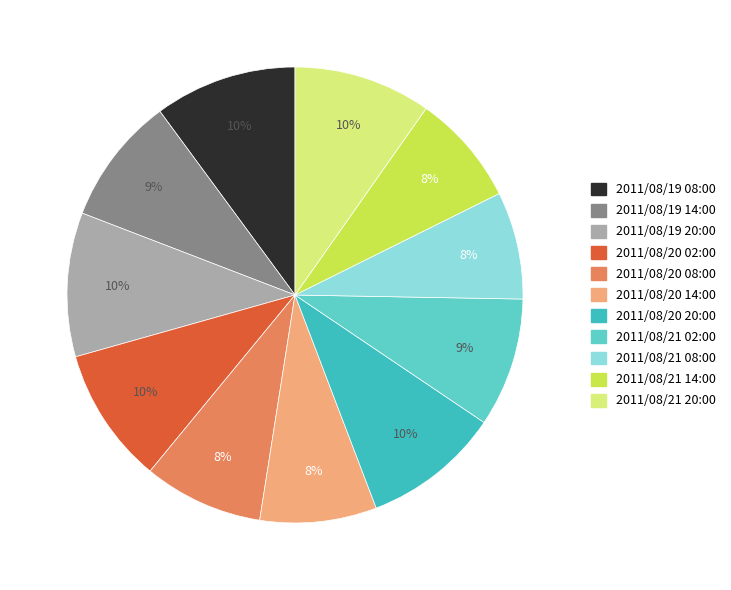

Count the number of slices in the pie.

11